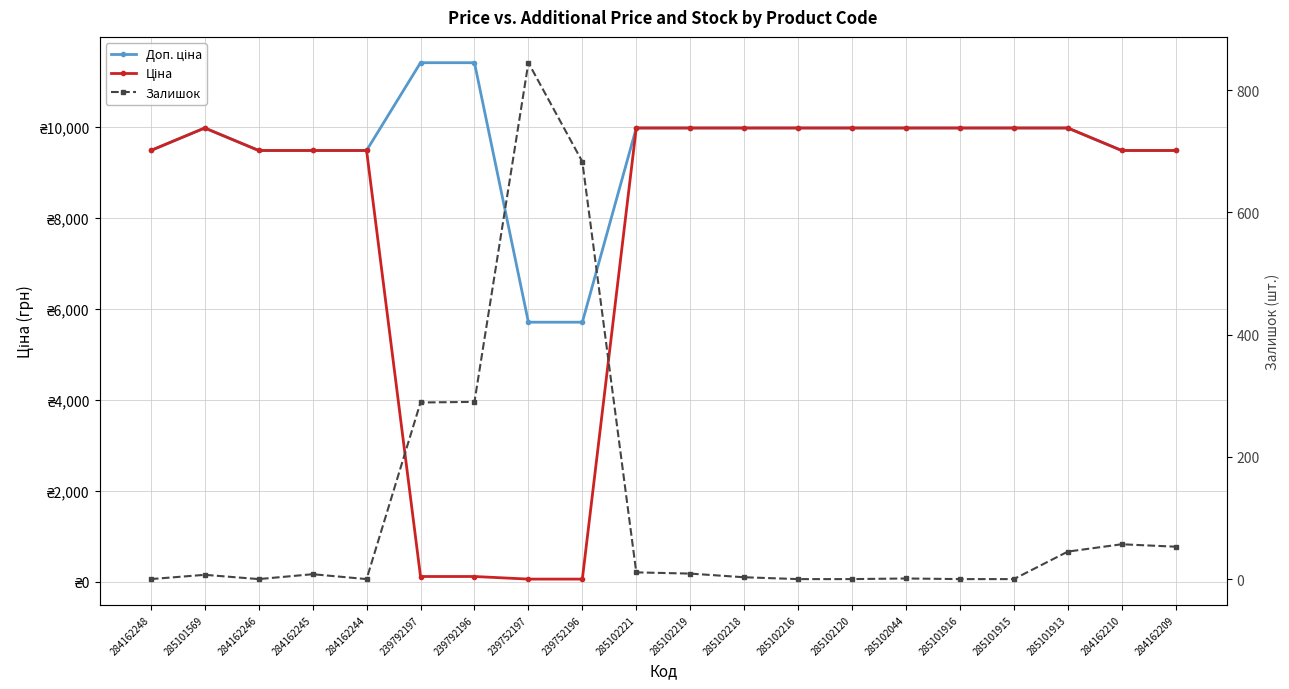

True or false: Залишок has a value of 0.0 at 285101915.

True